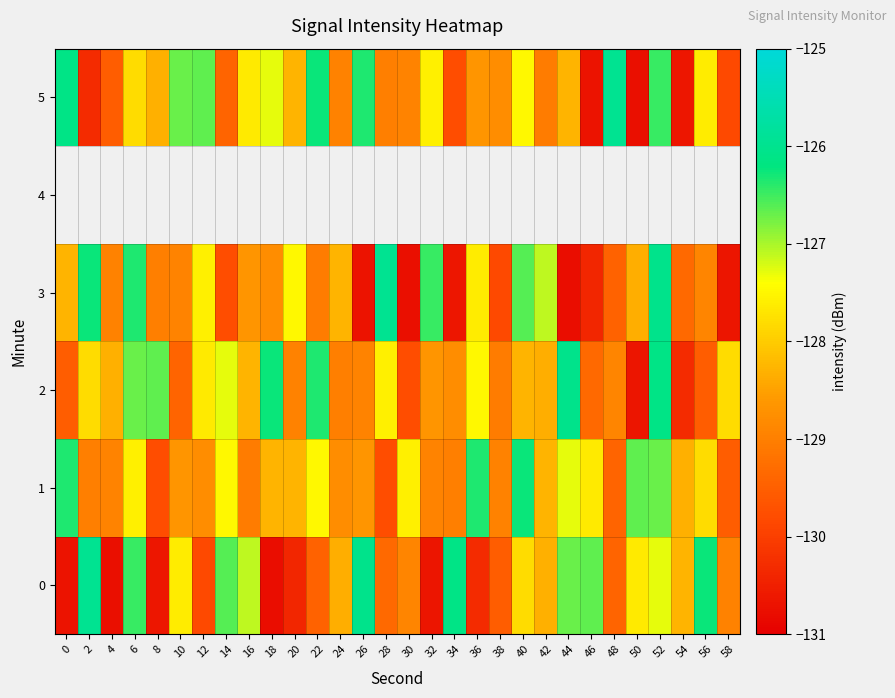

What is the smallest value displayed?

-130.8